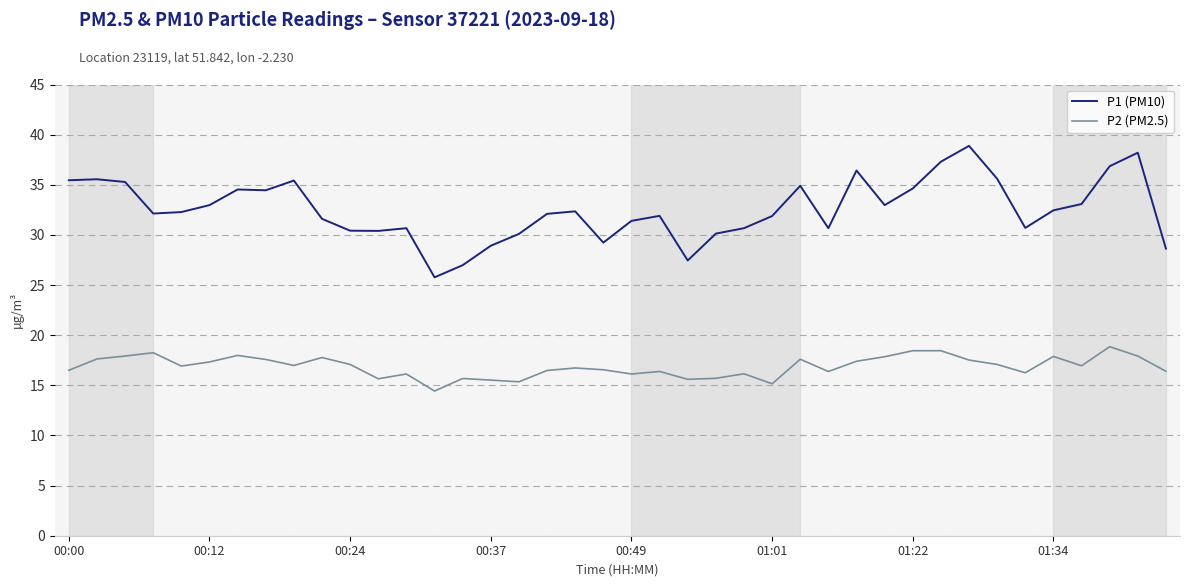

What are all the series names shown in the legend?

P1 (PM10), P2 (PM2.5)